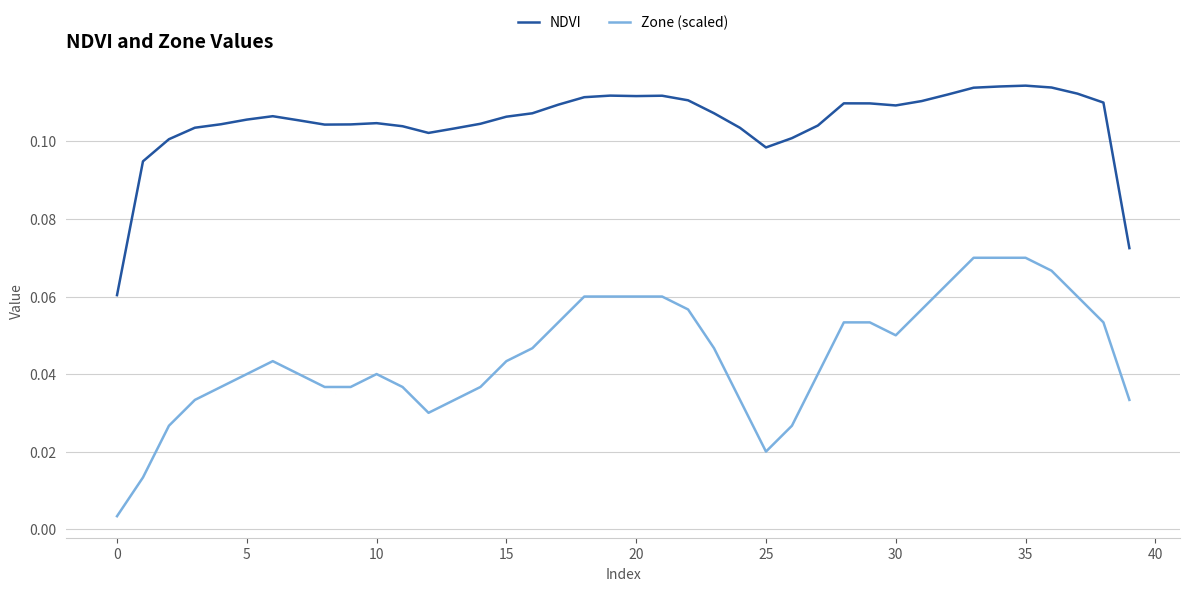

True or false: NDVI and Zone (scaled) cross at least once.

False